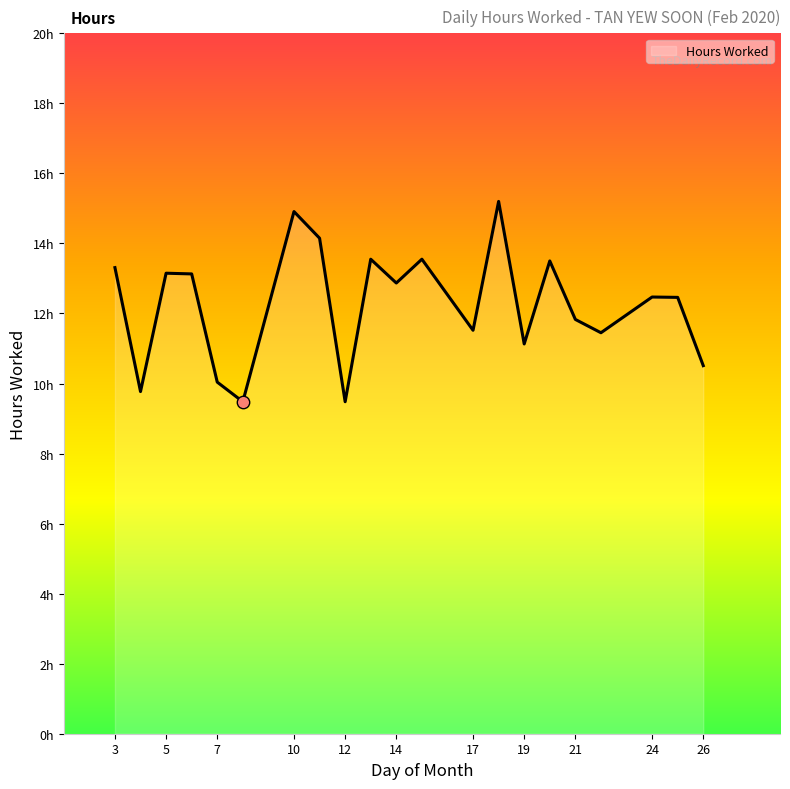

Does the chart have visible grid lines?

No